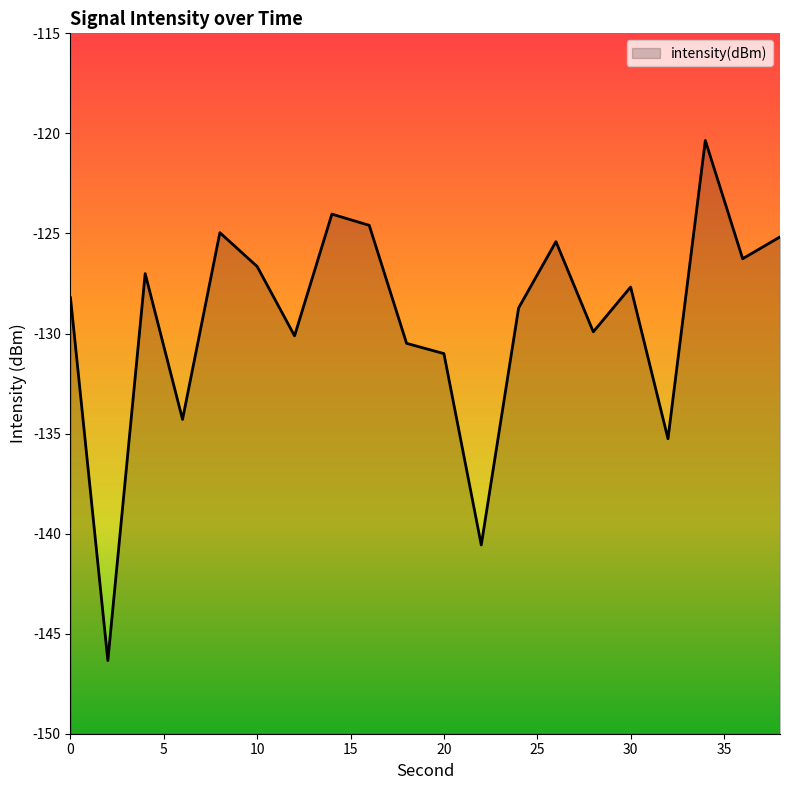

List the labels in order of value, largest first.

34, 14, 16, 8, 38, 26, 36, 10, 4, 30, 0, 24, 28, 12, 18, 20, 6, 32, 22, 2